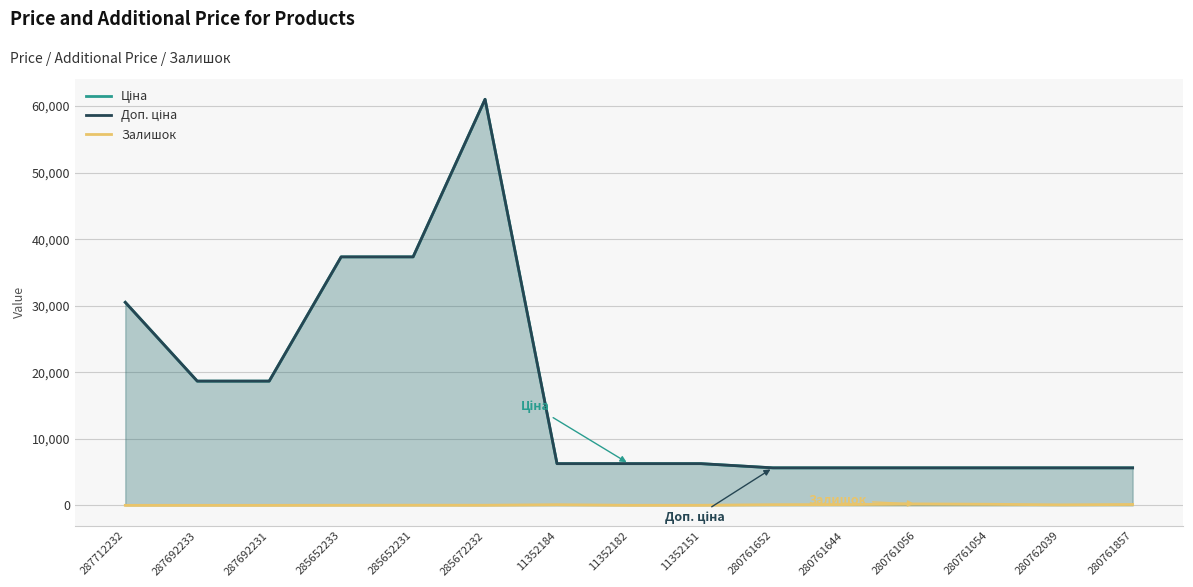

The value of Залишок at 287712232 is 0.0. True or false?

True